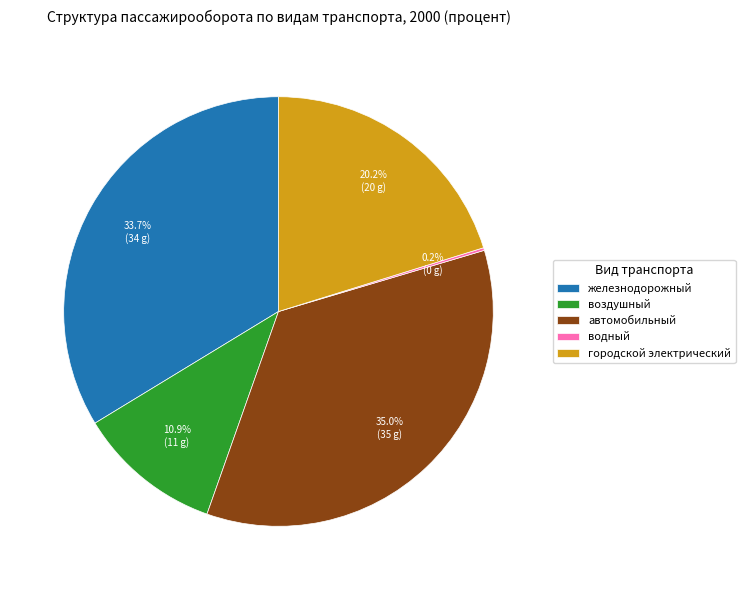

Is there a majority slice in this chart?

No